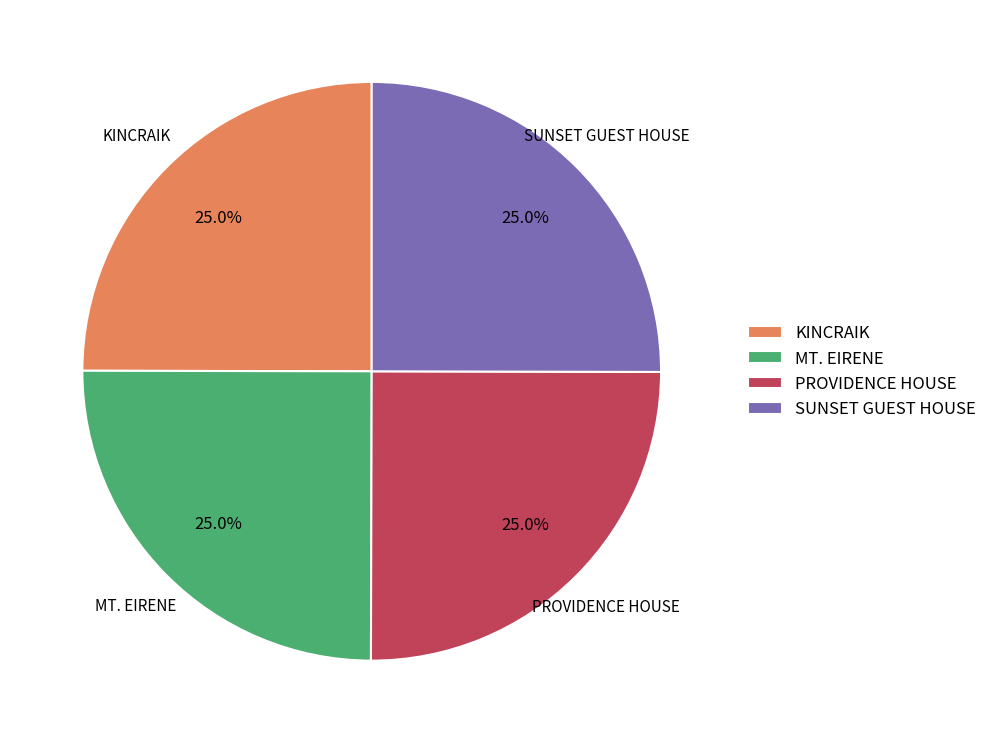

Does MT. EIRENE represent more than half of the total?

No